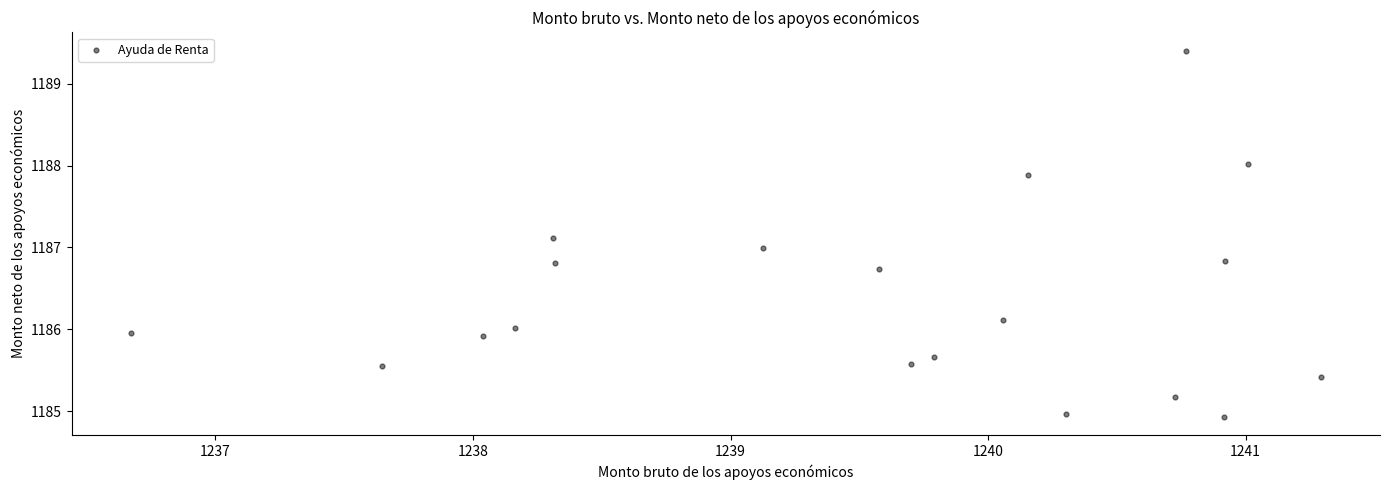

What is the range of X values (max minus min)?

4.6